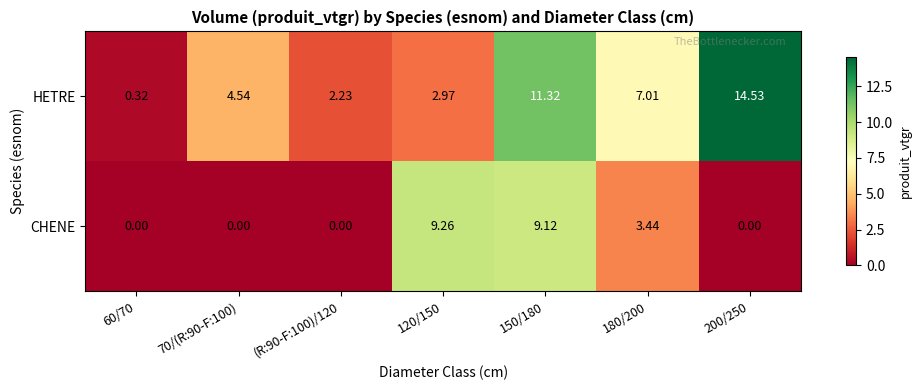

Between 180/200 and 200/250, which series saw the biggest shift?

HETRE